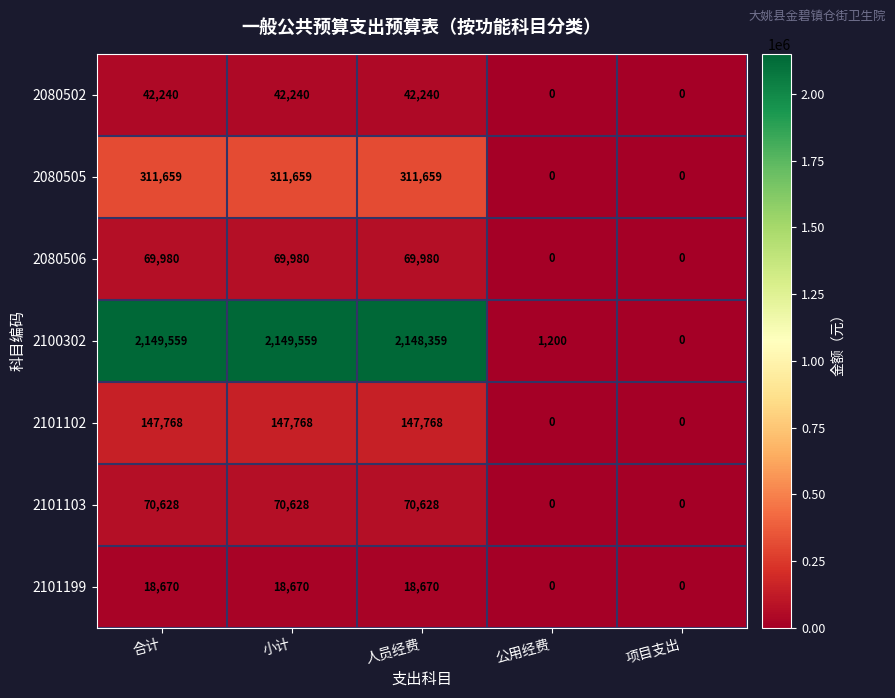

What is the greatest value displayed?

2149559